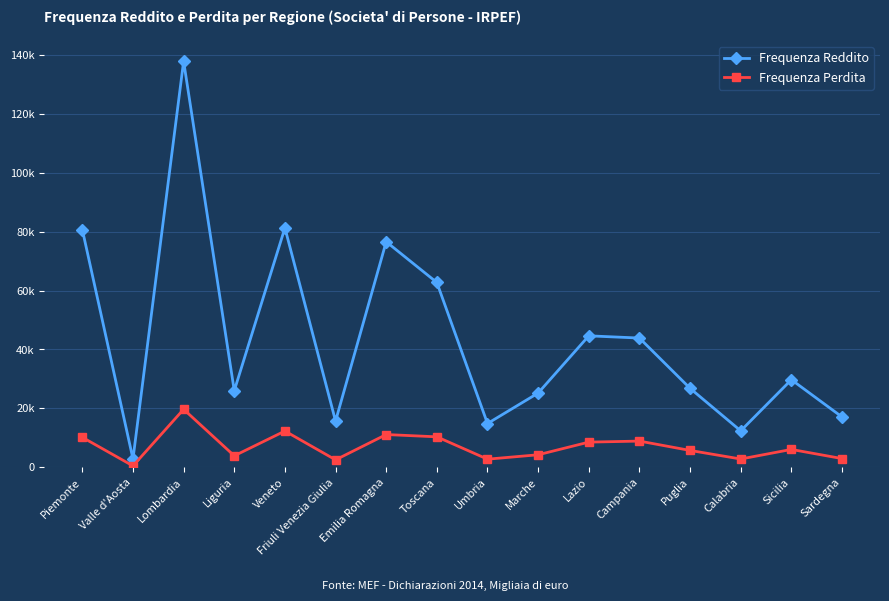

Reading right to left, list all the values displayed in this chart.

Frequenza Reddito: Sardegna=17097	Sicilia=29740	Calabria=12384	Puglia=26809	Campania=43879	Lazio=44632	Marche=25209	Umbria=14863	Toscana=62743	Emilia Romagna=76568	Friuli Venezia Giulia=15690	Veneto=81270	Liguria=26004	Lombardia=137839	Valle d'Aosta=2831	Piemonte=80682
Frequenza Perdita: Sardegna=2967	Sicilia=6069	Calabria=2821	Puglia=5730	Campania=8903	Lazio=8552	Marche=4258	Umbria=2766	Toscana=10350	Emilia Romagna=11126	Friuli Venezia Giulia=2533	Veneto=12315	Liguria=3903	Lombardia=19699	Valle d'Aosta=479	Piemonte=10178